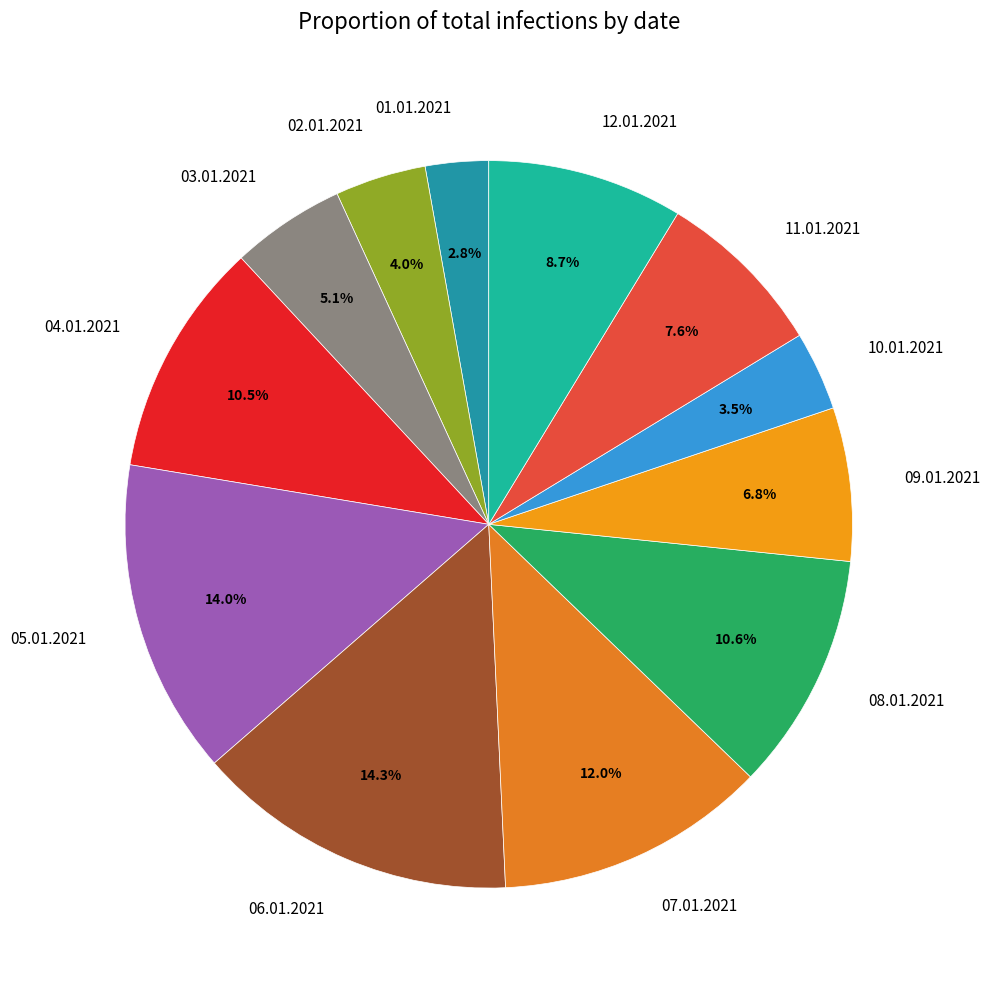

Is there any slice that represents more than half of the pie?

No